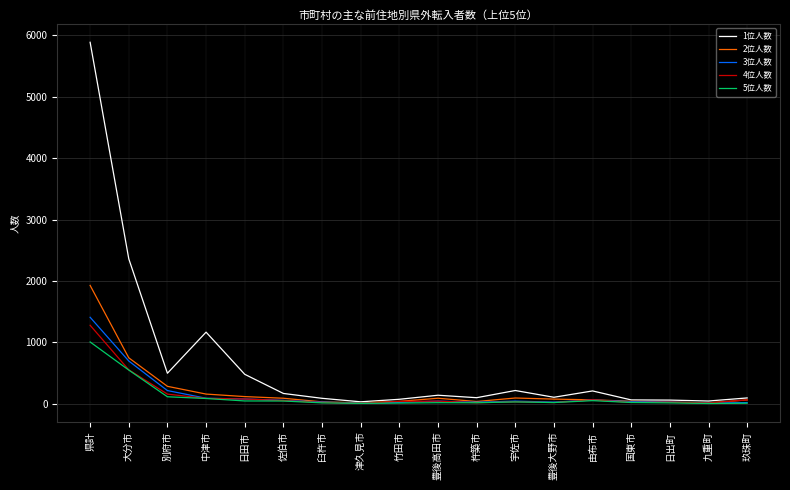

Which series has the largest range (max minus min)?

1位人数